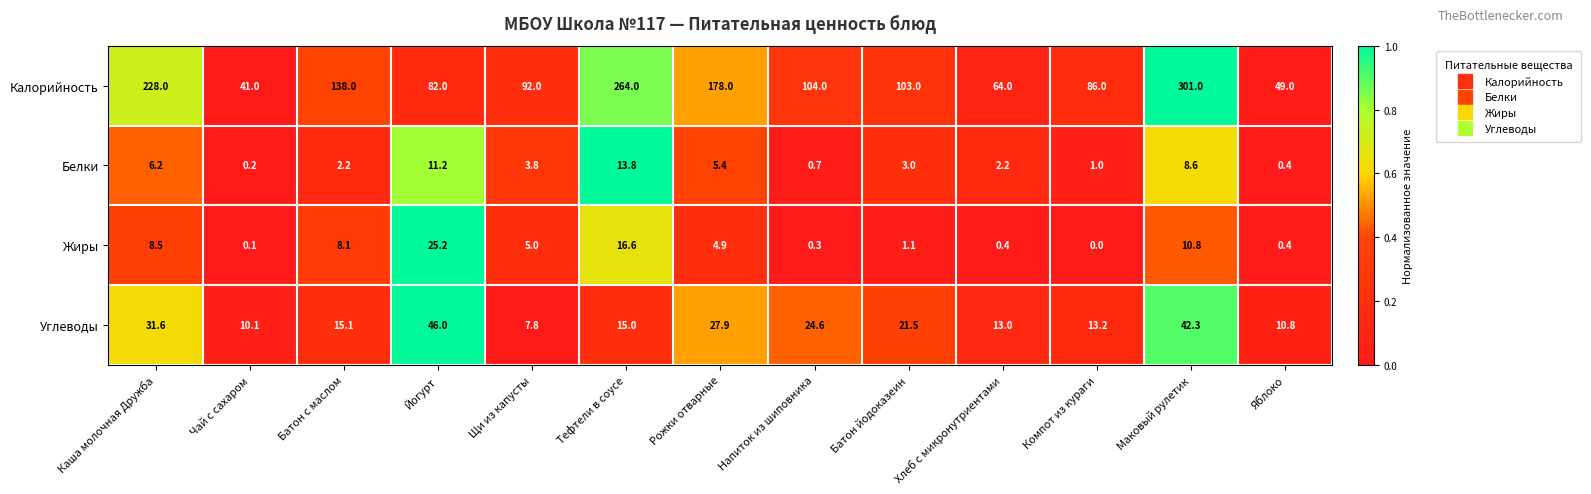

How many values in the Жиры series exceed 4?

7